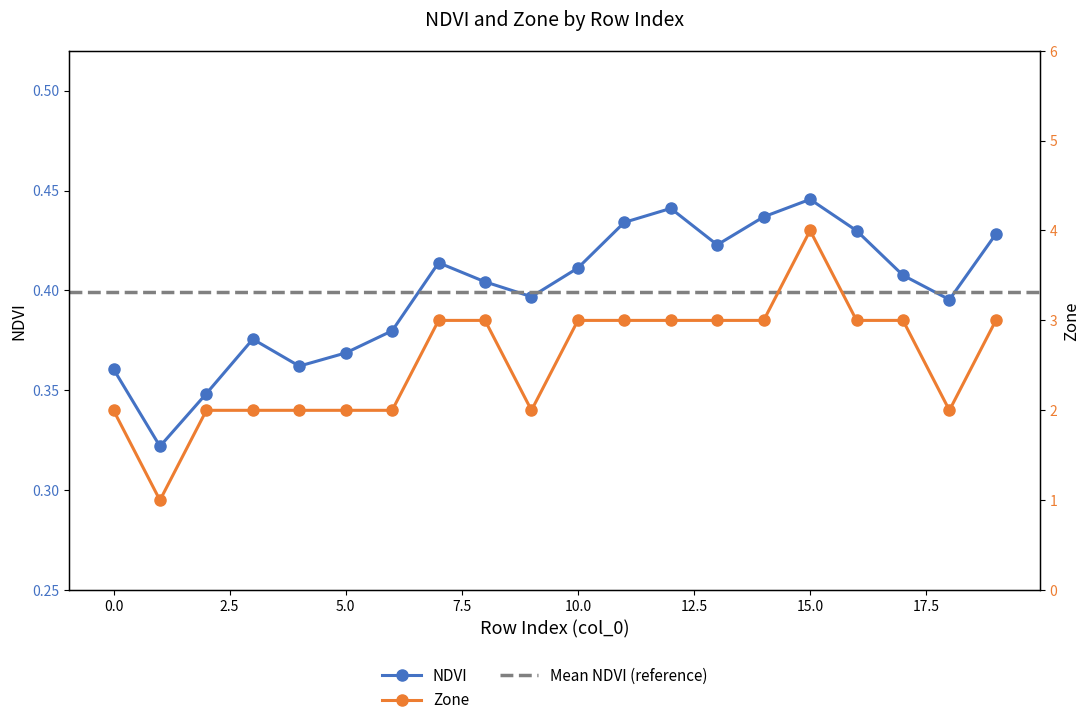

What is the difference between the NDVI values at 19 and 5?

0.1